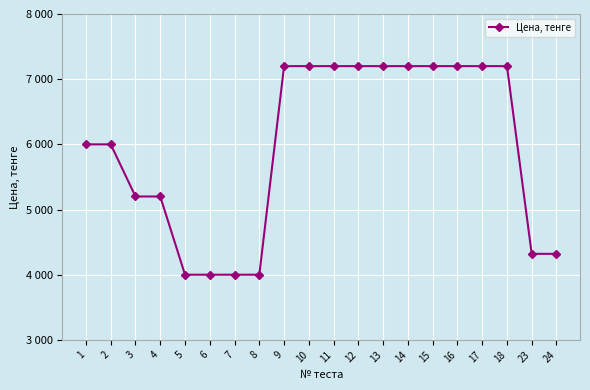

How many values are between 4320 and 7200?

16